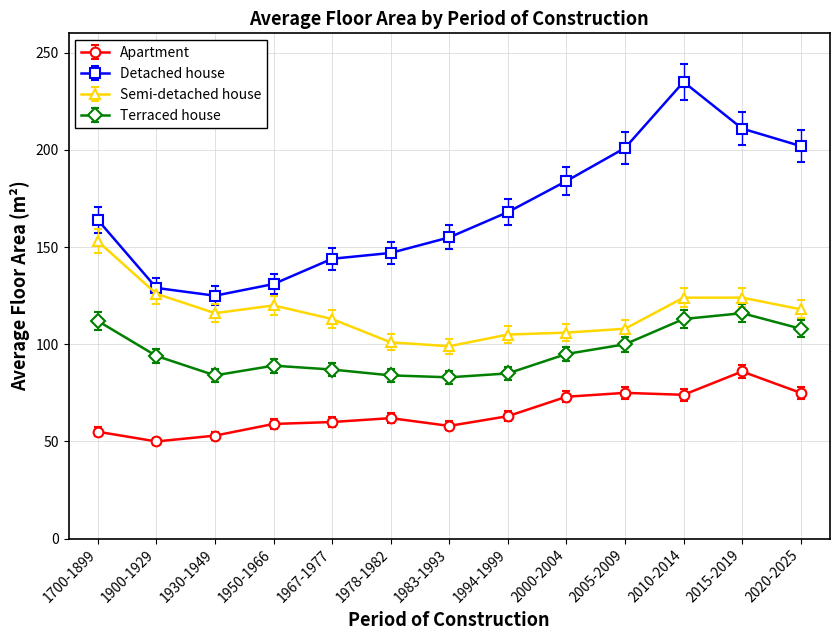

True or false: Detached house has more than 0 interior local peaks.

True